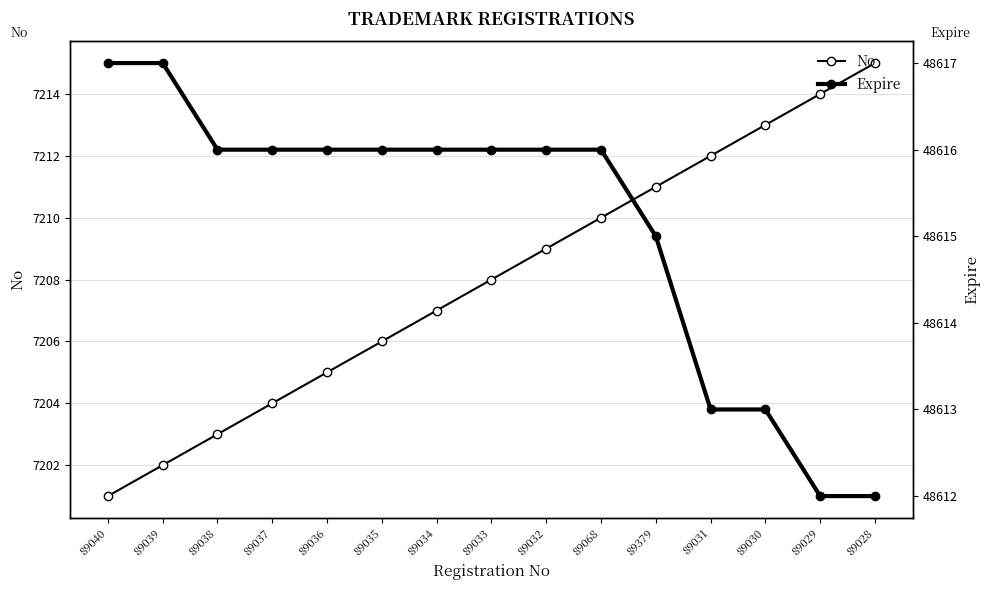

Reading right to left, what are all the values shown in this chart?

No: 89028=7215	89029=7214	89030=7213	89031=7212	89379=7211	89068=7210	89032=7209	89033=7208	89034=7207	89035=7206	89036=7205	89037=7204	89038=7203	89039=7202	89040=7201
Expire: 89028=48612	89029=48612	89030=48613	89031=48613	89379=48615	89068=48616	89032=48616	89033=48616	89034=48616	89035=48616	89036=48616	89037=48616	89038=48616	89039=48617	89040=48617